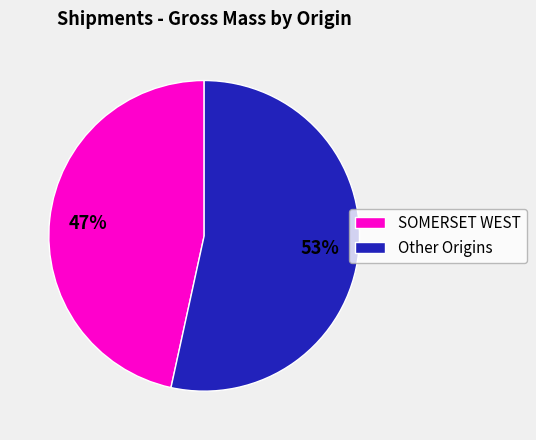

What is the ratio of the value at Other Origins to the value at SOMERSET WEST?

1.1